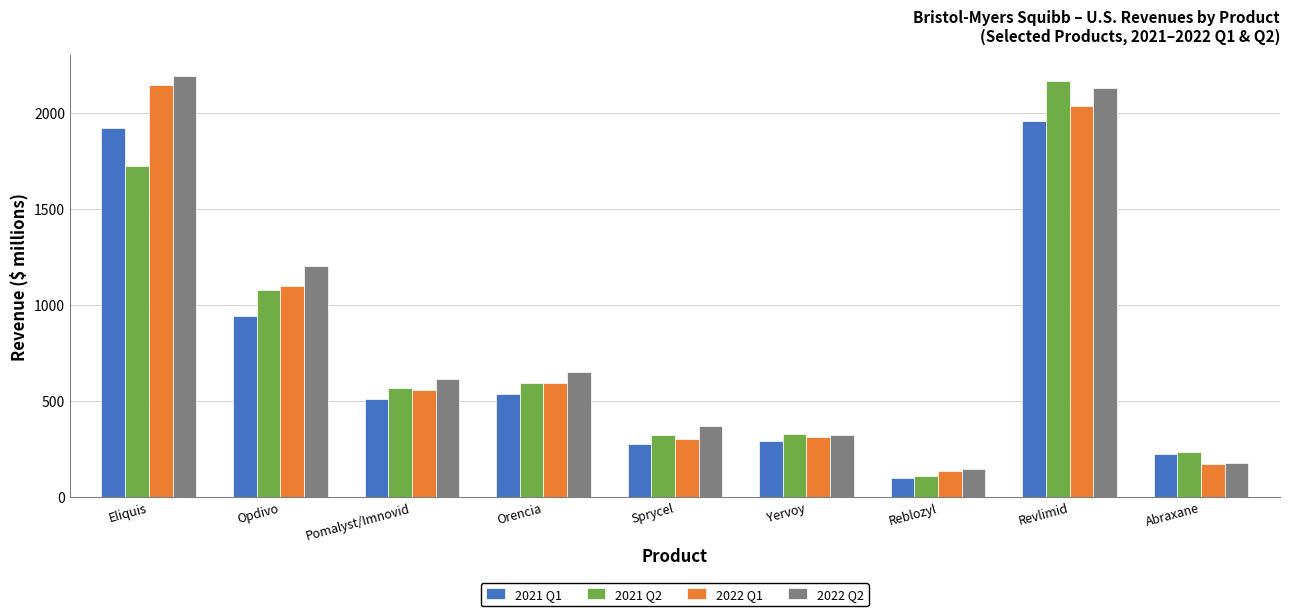

What is the difference between the 2021 Q2 values at Pomalyst/Imnovid and Eliquis?

1155